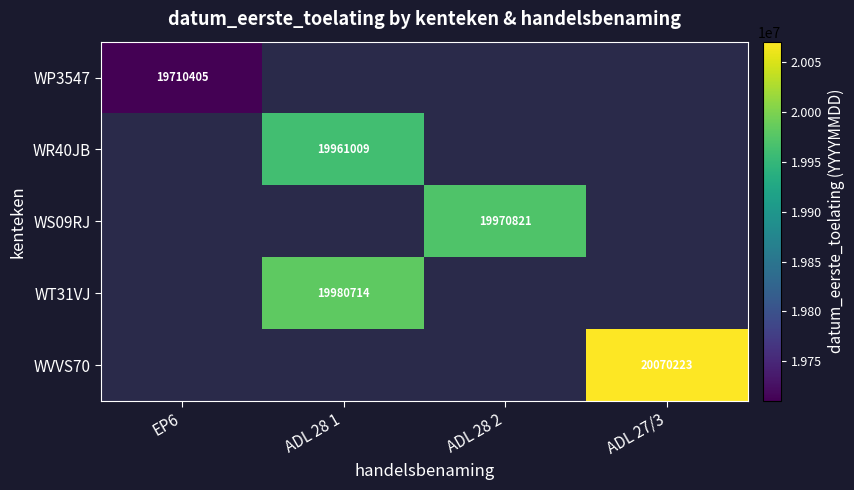

The WS09RJ series shows 19970821 at ADL 28 2. True or false?

True